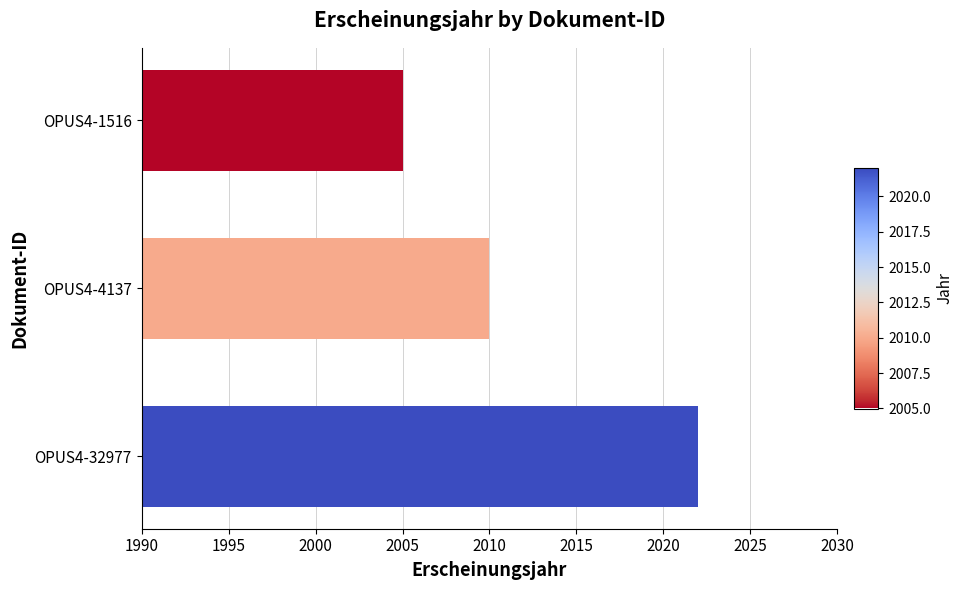

Where is the data nearest to the value 2013?

OPUS4-4137